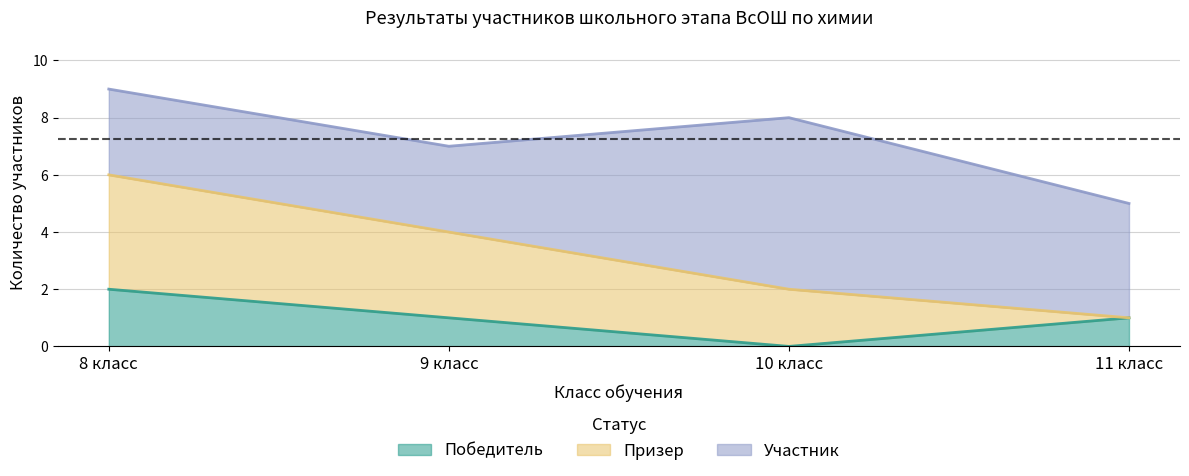

At which category does Победитель reach its first local valley?

10 класс